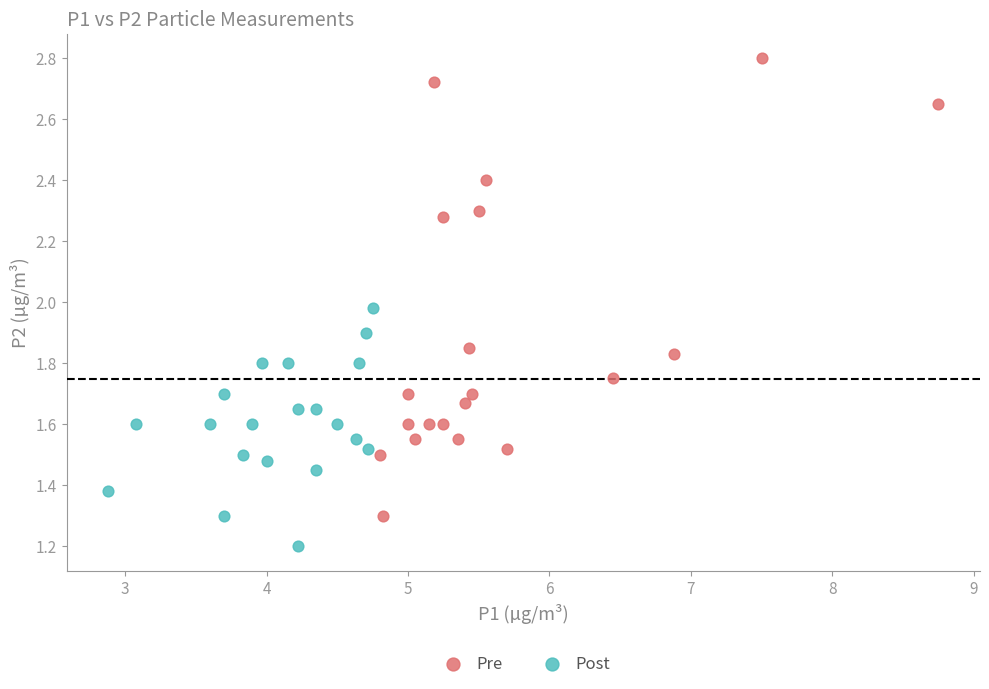

Which series has the widest spread of Y values?

Pre